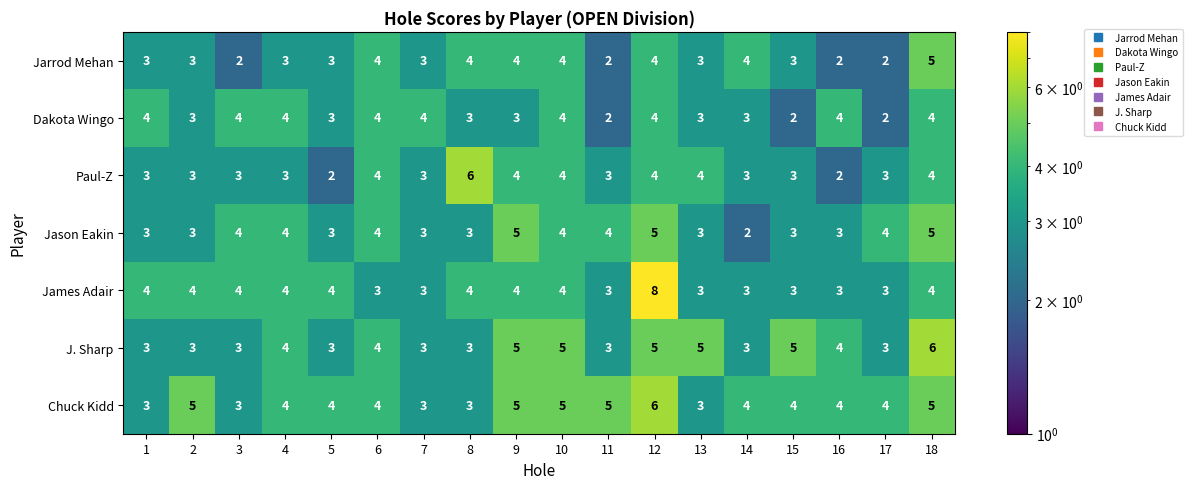

What is the approximate value of Paul-Z at 15?

3